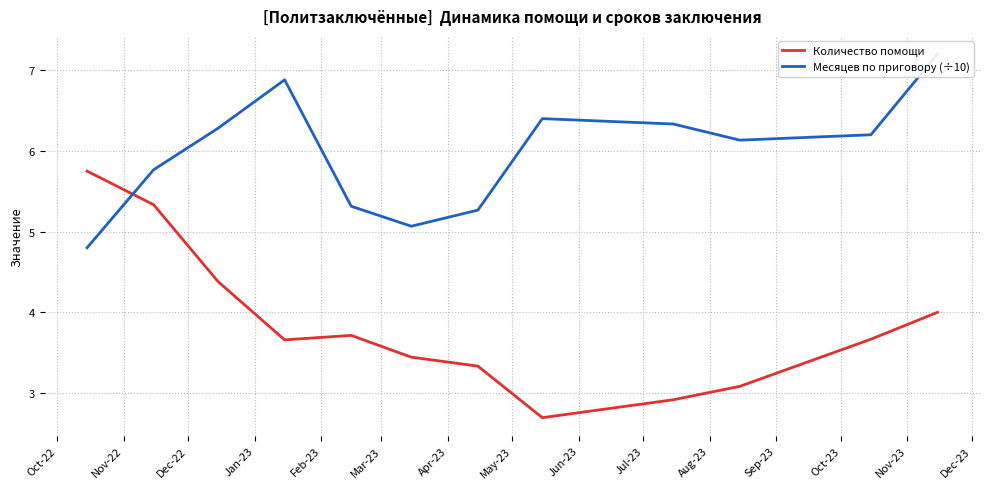

True or false: Количество помощи and Месяцев по приговору (÷10) cross at least once.

True